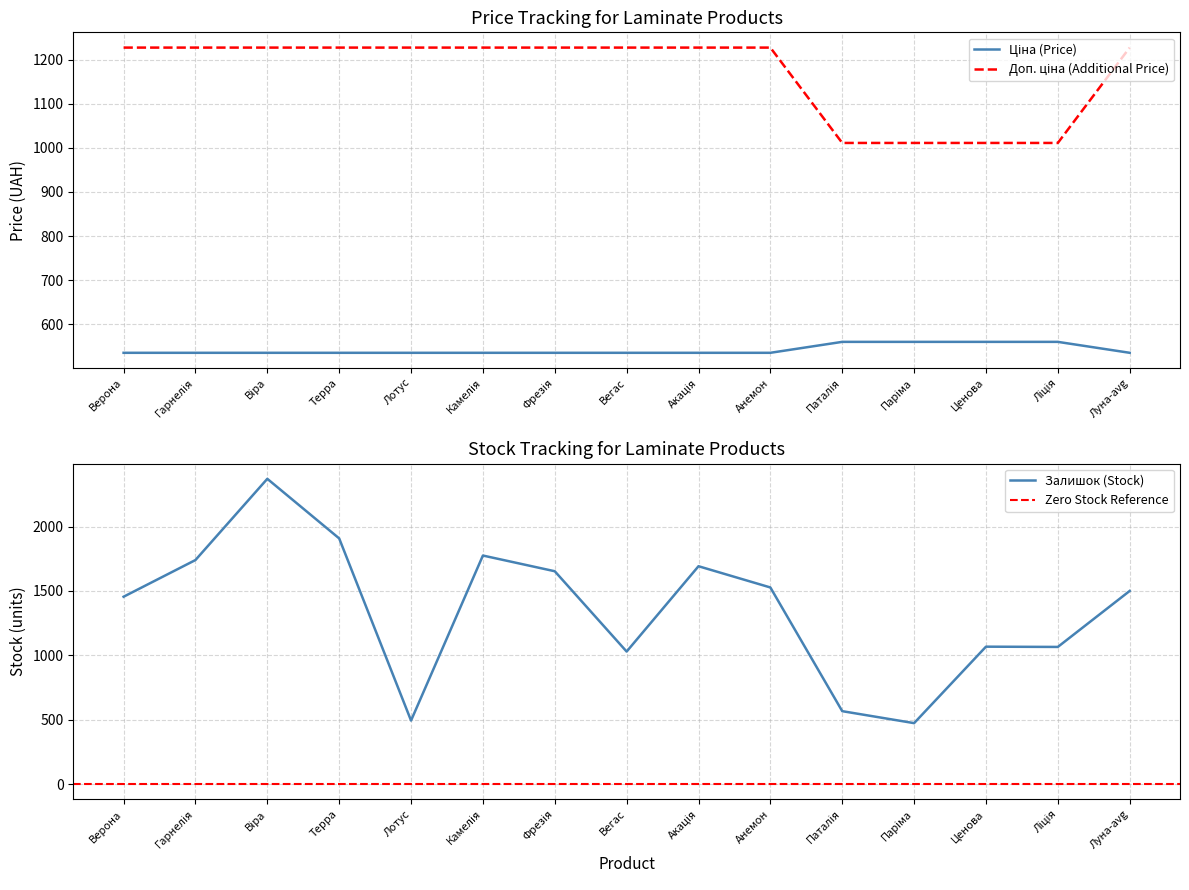

Where is Ціна nearest to the value 547?

Верона